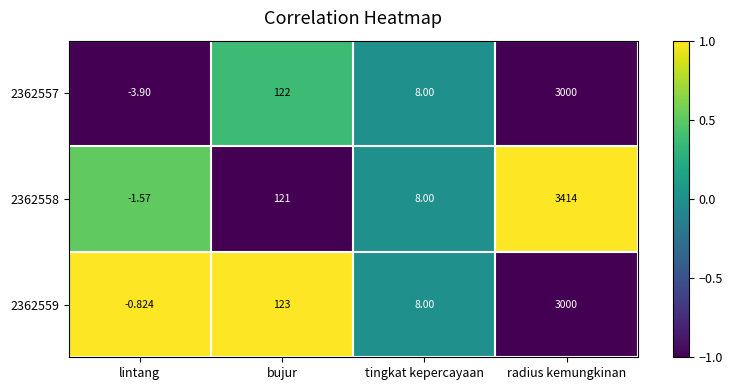

At which category is the sum across all series the highest?

radius kemungkinan